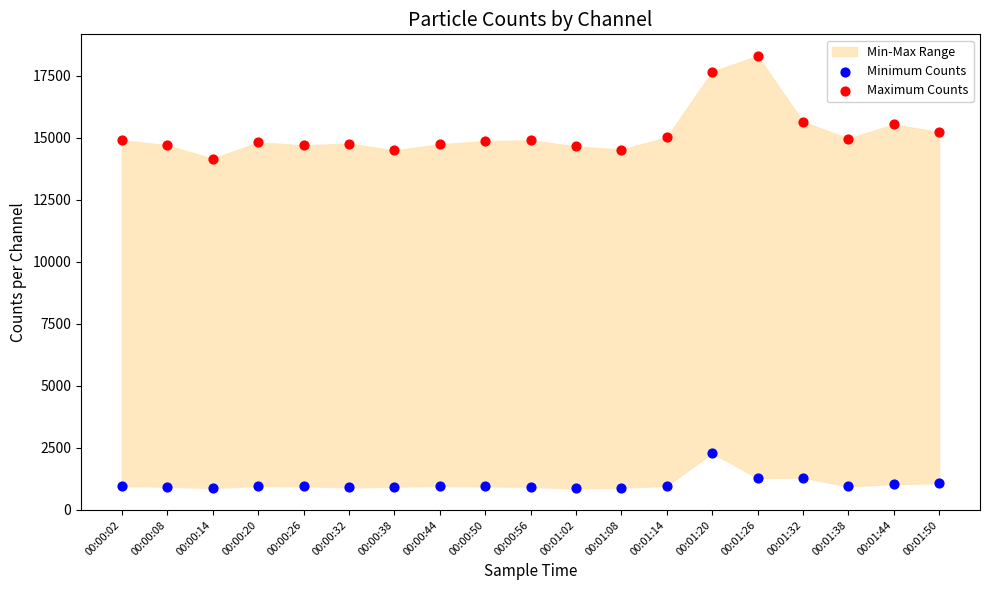

Across all series, what Y value is closest to 9585?

14159